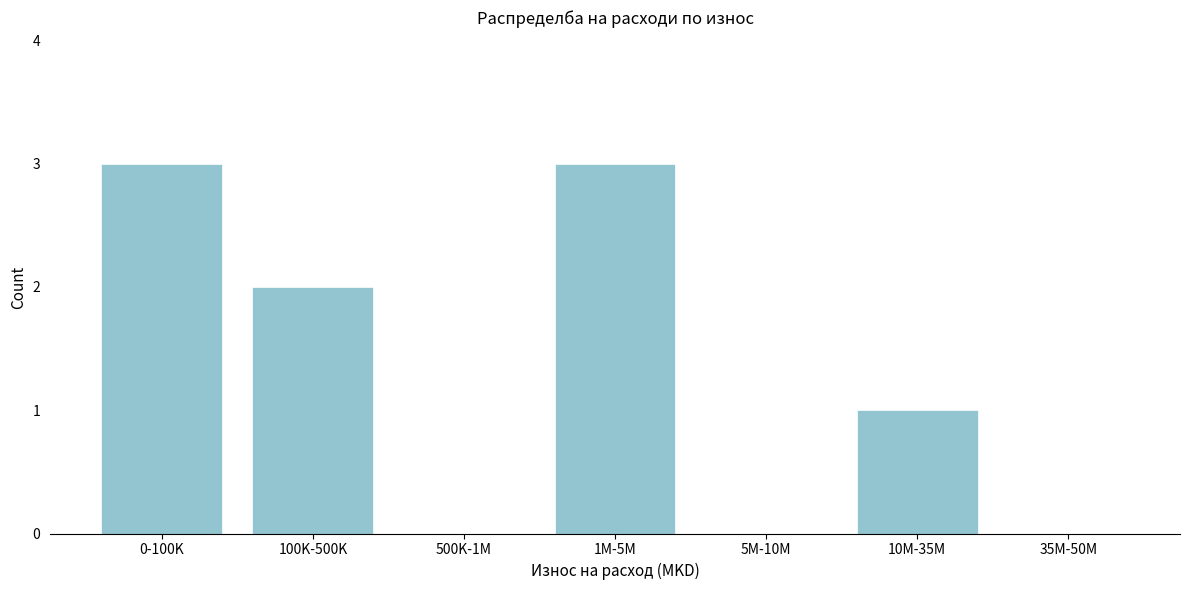

Reading right to left, list all the values displayed in this chart.

35M-50M=0	10M-35M=1	5M-10M=0	1M-5M=3	500K-1M=0	100K-500K=2	0-100K=3